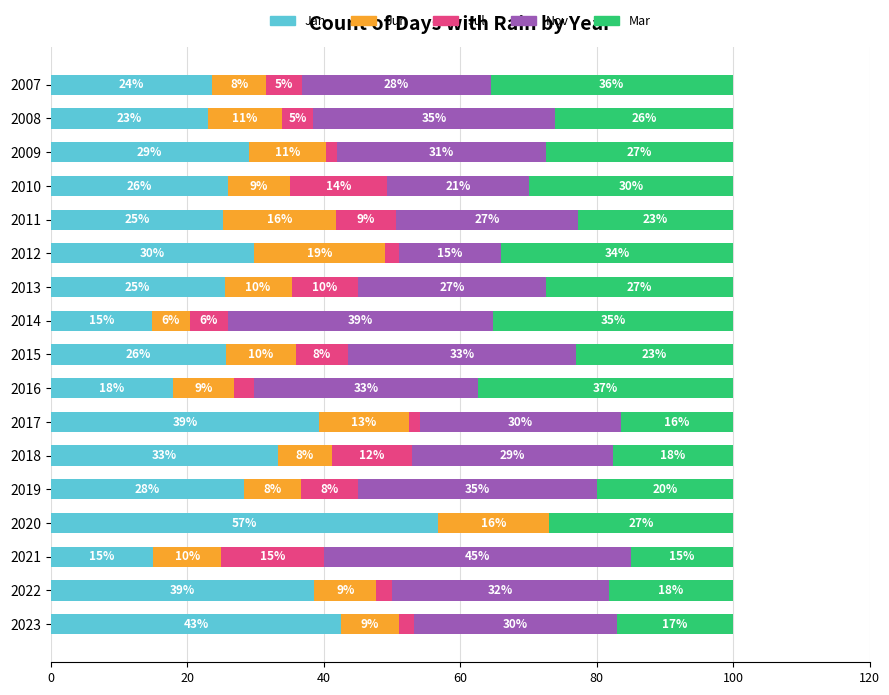

What is the total value across all series at 2018?

100.0